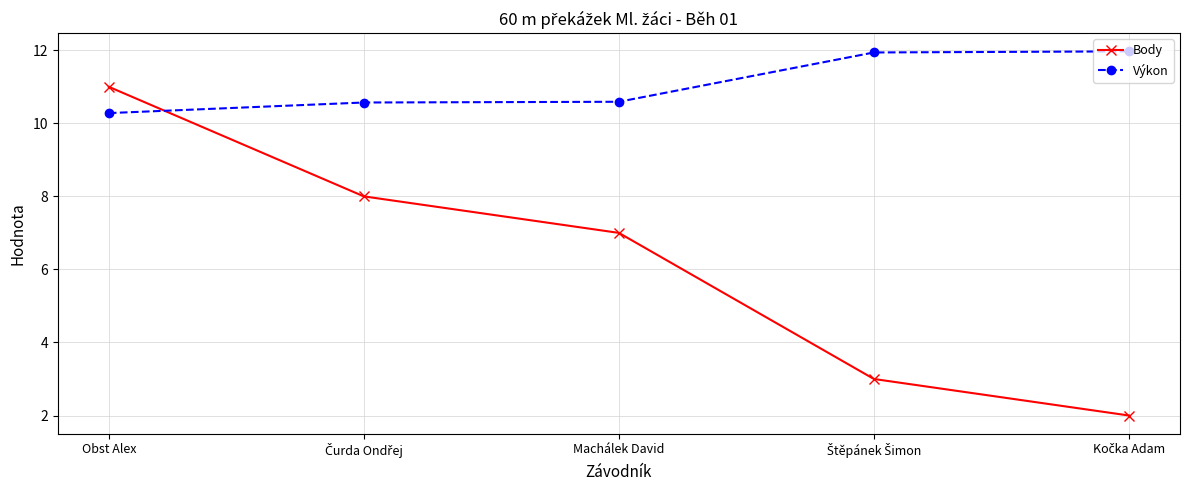

At which label is Body closest to 6?

Machálek David